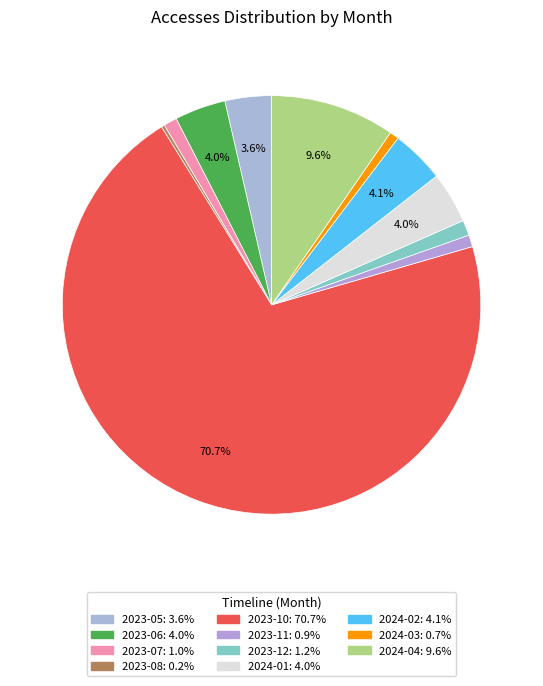

Which has a higher value, 2024-03 or 2023-10?

2023-10